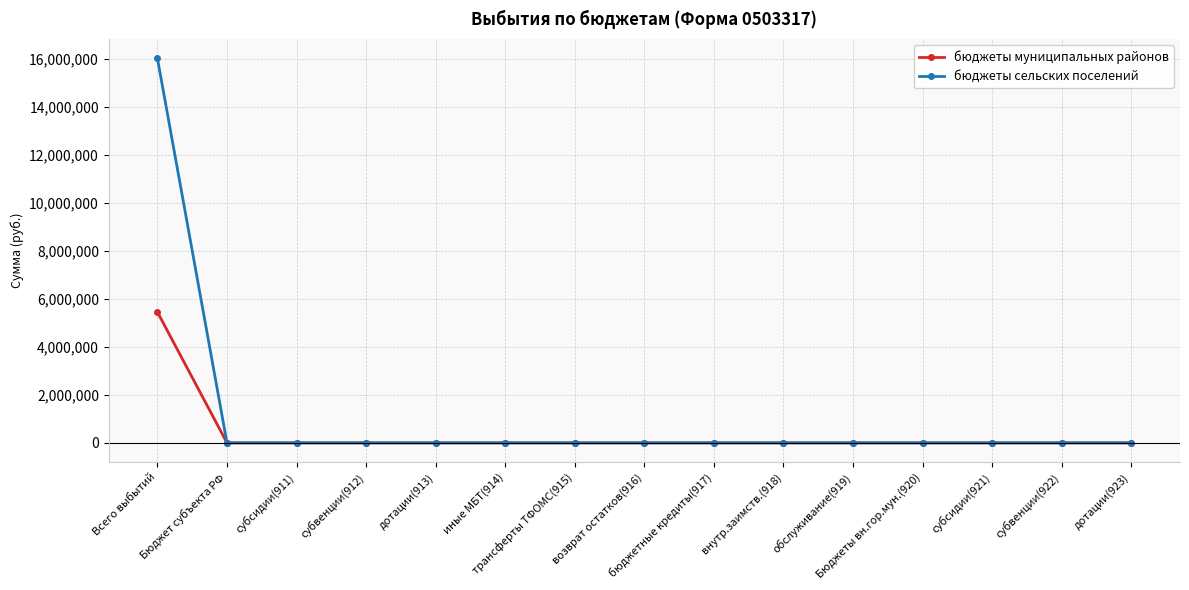

Which series has the widest spread of values?

бюджеты сельских поселений